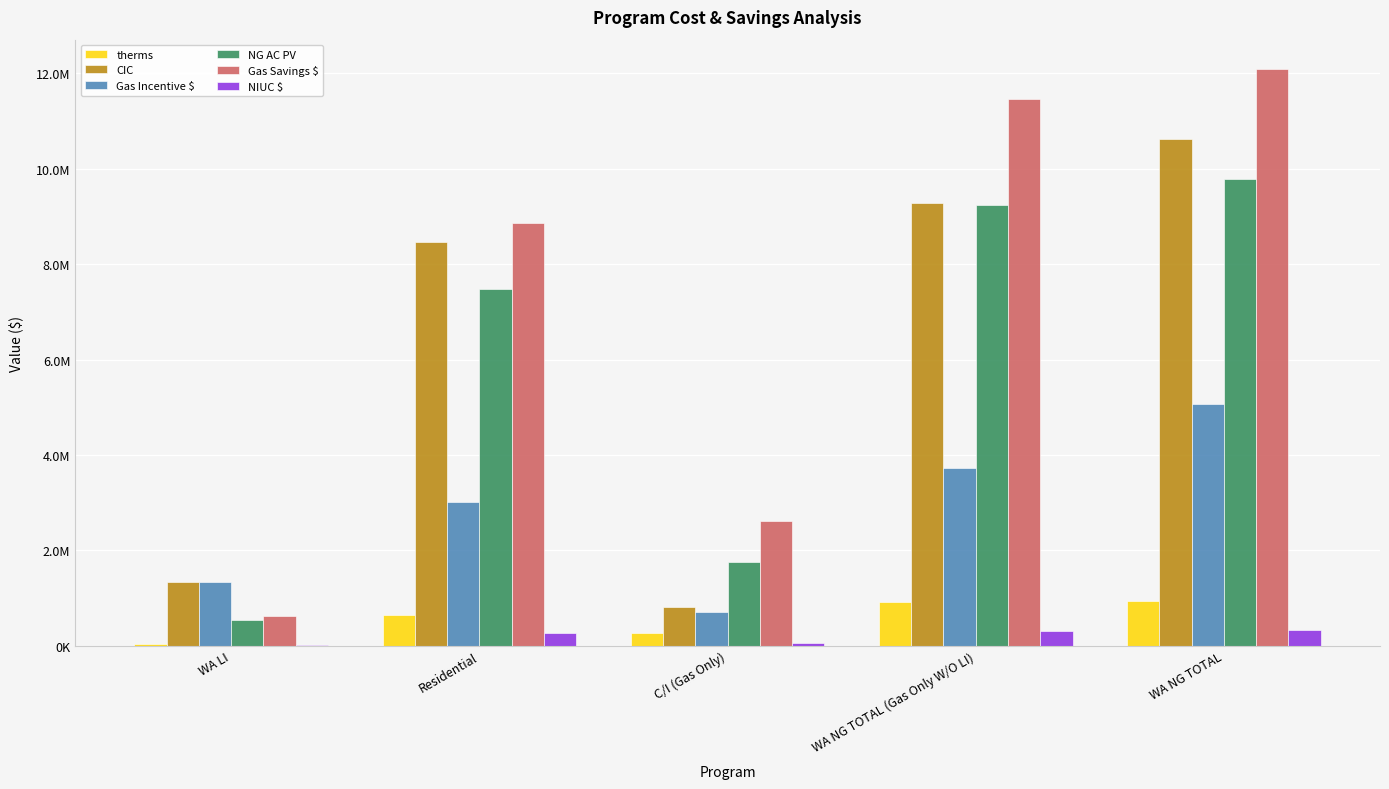

What are all the series names shown in the legend?

therms, CIC, Gas Incentive $, NG AC PV, Gas Savings $, NIUC $